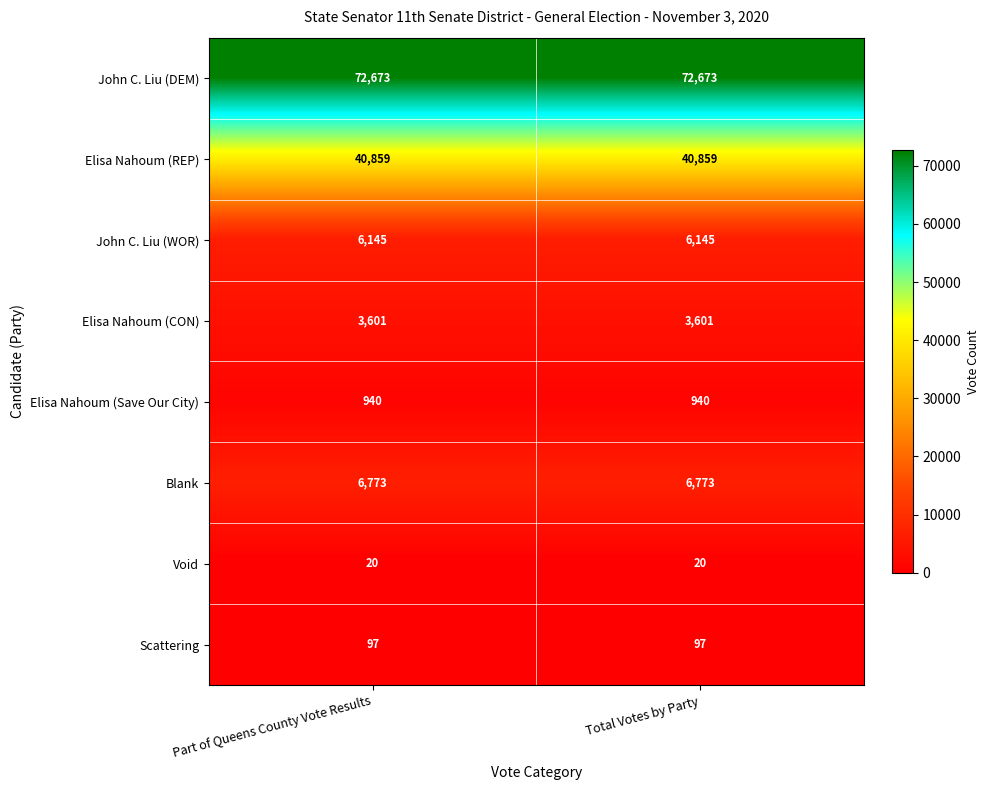

What value does the Elisa Nahoum (REP) series have at Part of Queens County Vote Results?

40859